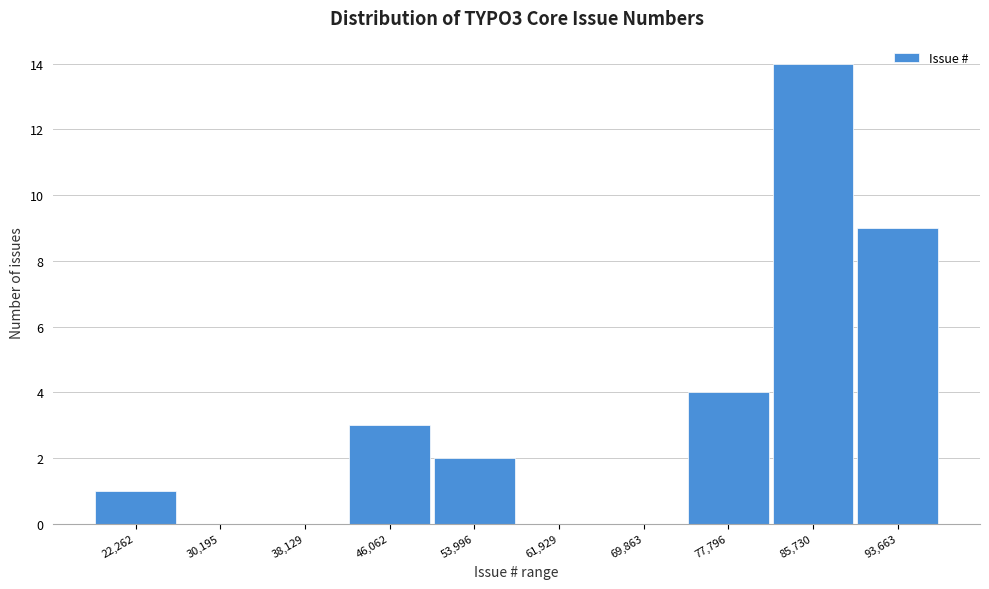

Reading left to right, extract all data points from this chart.

22,262=1	30,195=0	38,129=0	46,062=3	53,996=2	61,929=0	69,863=0	77,796=4	85,730=14	93,663=9